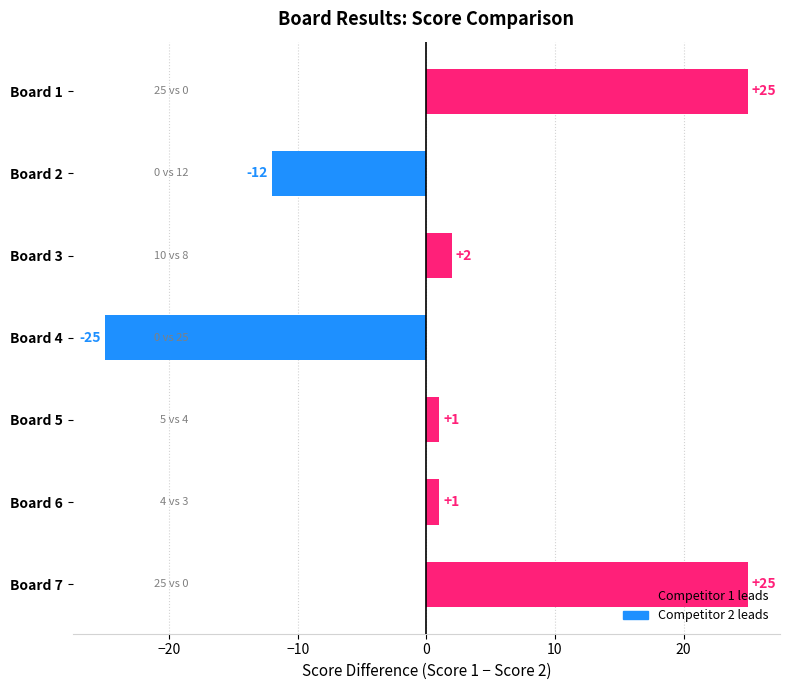

Count the number of categories in the chart.

7